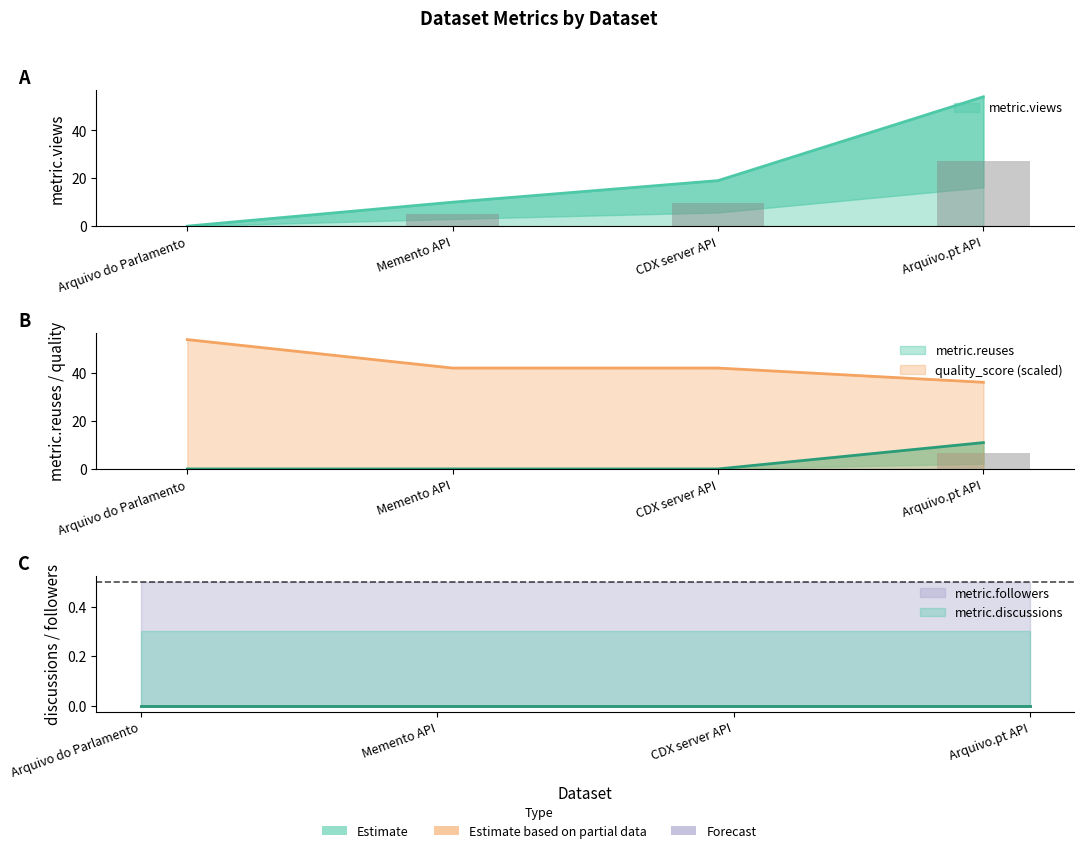

How many data points does each series have?

4